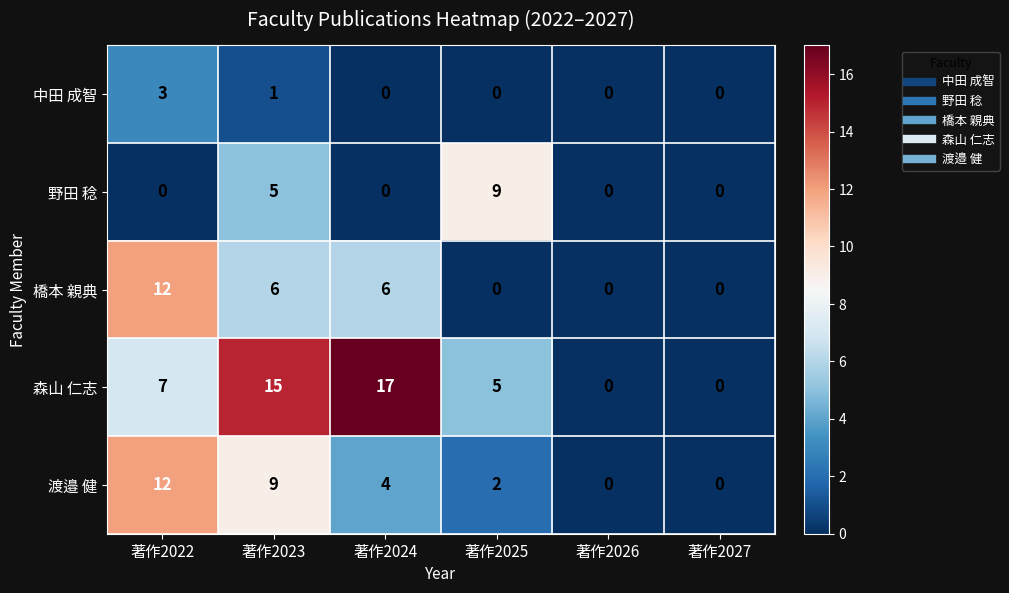

What is the maximum value shown in the chart?

17